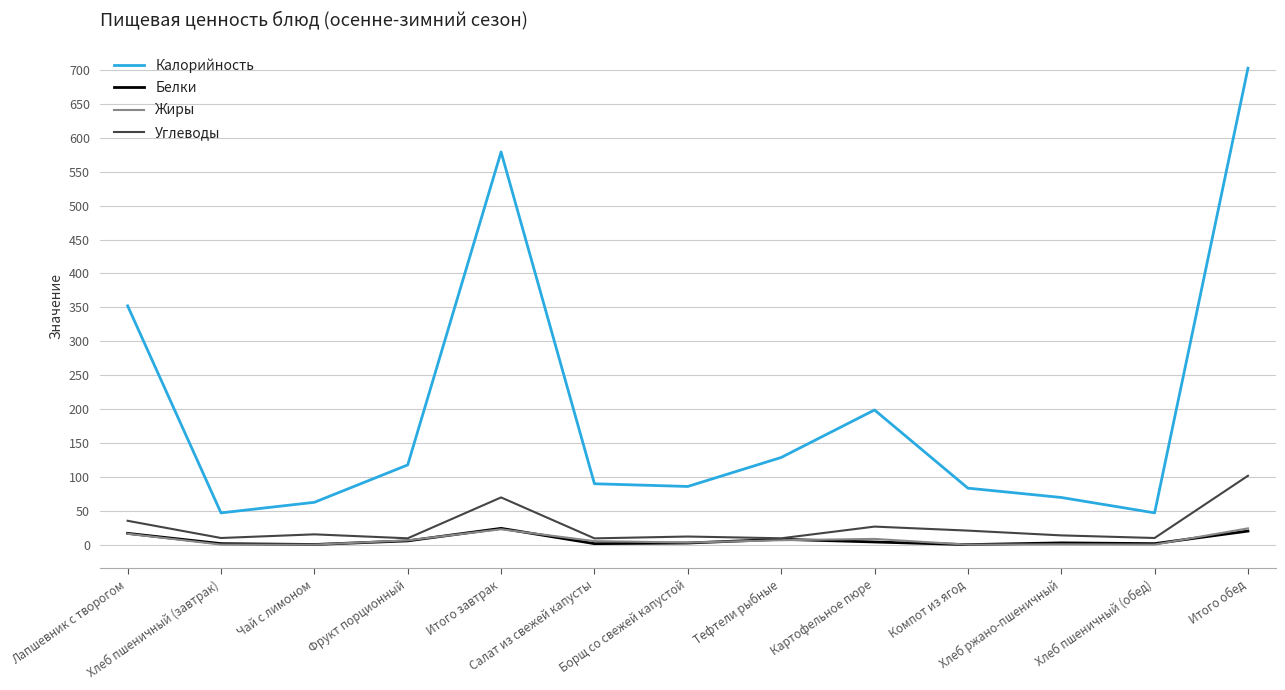

True or false: Белки and Калорийность cross at least once.

False